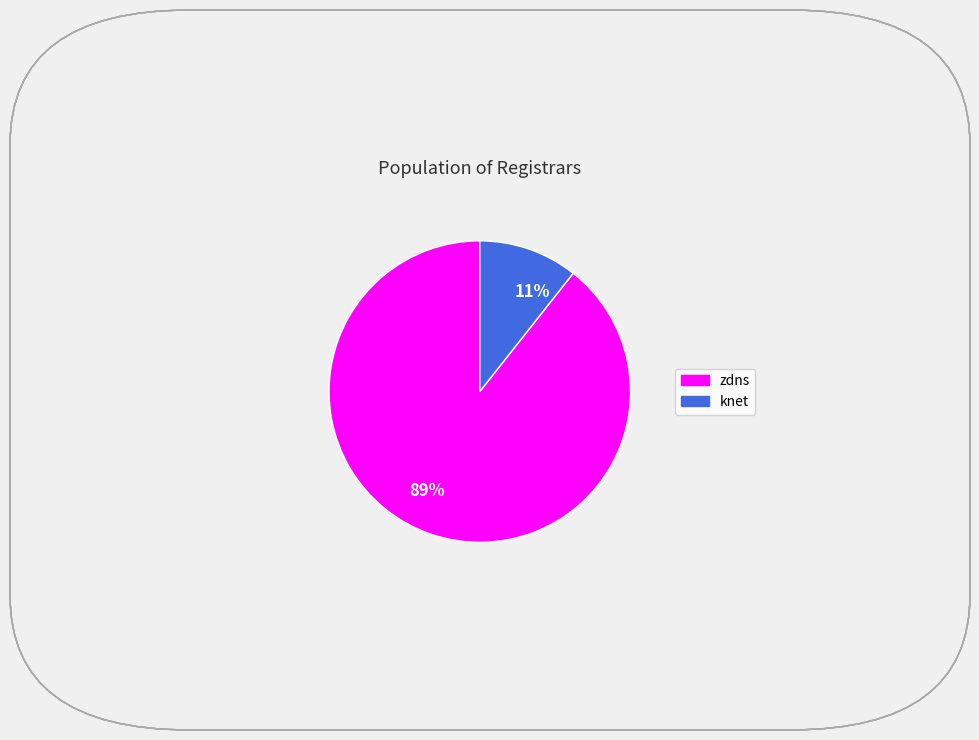

Count the number of slices in the pie.

2